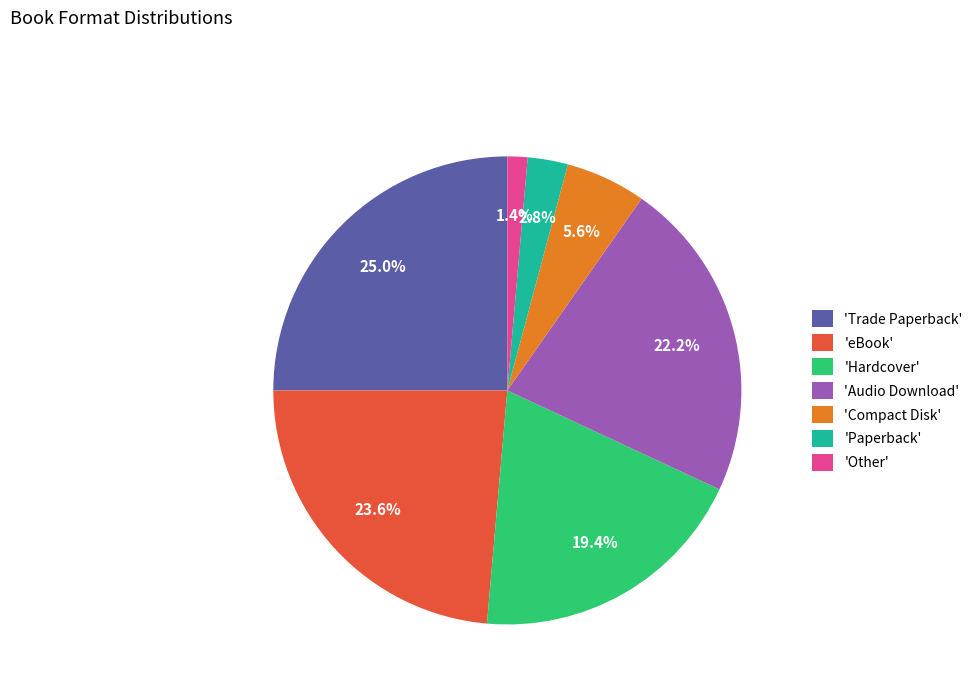

What is the ratio of the value at 'Compact Disk' to the value at 'Hardcover'?

0.3